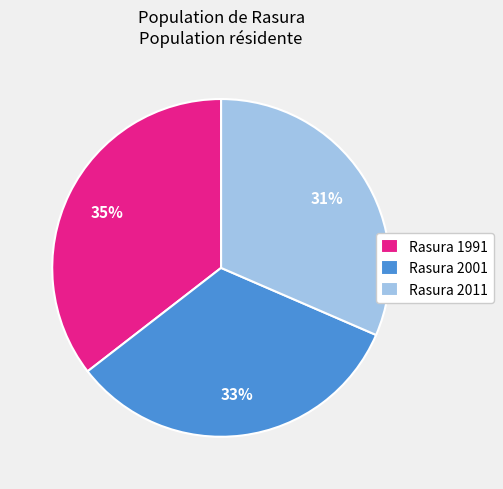

To the nearest percent, what is the difference between the largest and smallest slice percentages?

4%